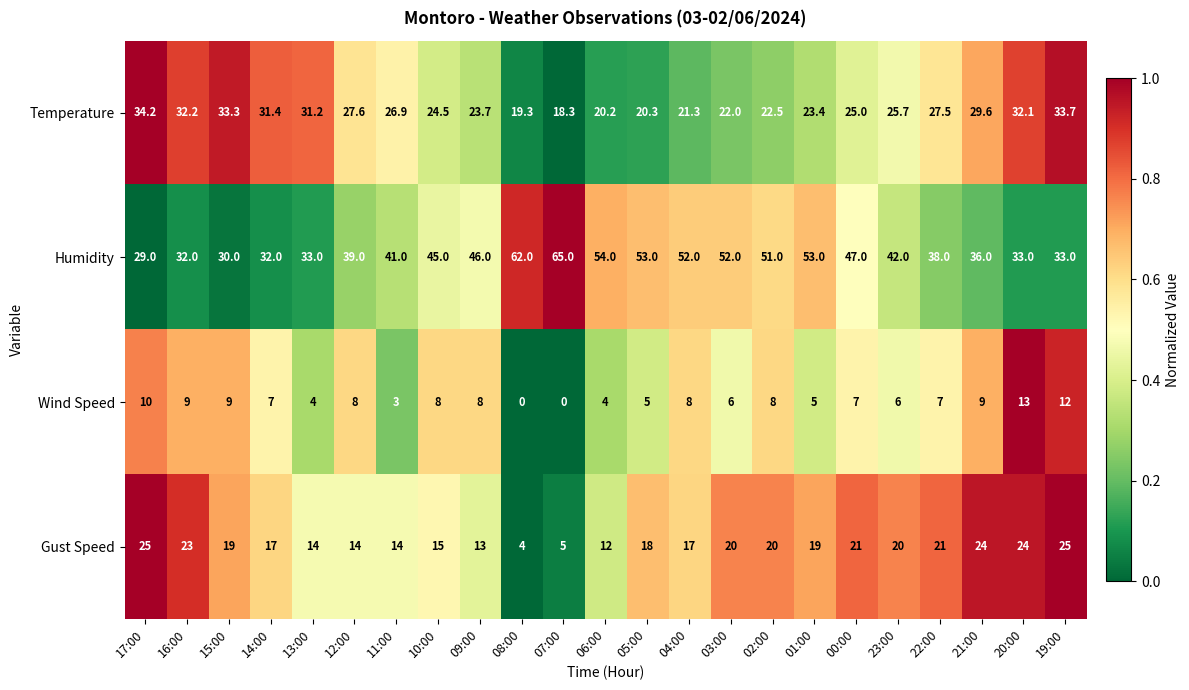

List the series in order of their peak value, lowest first.

Wind Speed, Gust Speed, Temperature, Humidity